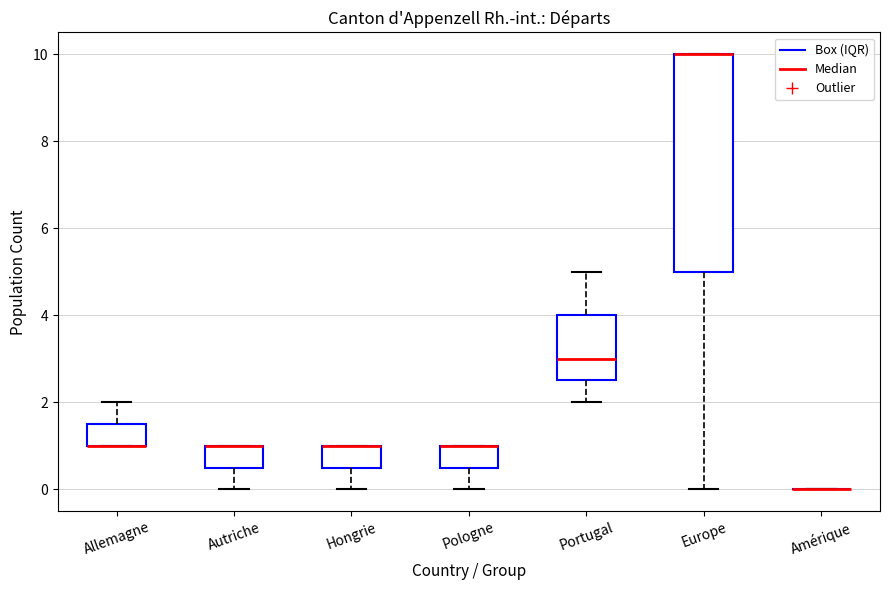

Reading left to right, transcribe this box plot: for each box, give where its median line is, the range the box spans, and where its two whiskers end, as read against the y-axis. The values are not printed on the chart, so give them approximately, as read against the axis.

Allemagne: median 1.0 (drawn on the box's lower edge), box 1.0 to 1.6, whiskers 1.0 to 2.0
Autriche: median 1.0 (drawn on the box's upper edge), box 0.6 to 1.0, whiskers 0.0 to 1.0
Hongrie: median 1.0 (drawn on the box's upper edge), box 0.6 to 1.0, whiskers 0.0 to 1.0
Pologne: median 1.0 (drawn on the box's upper edge), box 0.6 to 1.0, whiskers 0.0 to 1.0
Portugal: median 3.0, box 2.6 to 4.0, whiskers 2.0 to 5.0
Europe: median 10.0 (drawn on the box's upper edge), box 5.0 to 10.0, whiskers 0.0 to 10.0
Amérique: box collapsed to a line at 0.0, whiskers 0.0 to 0.0